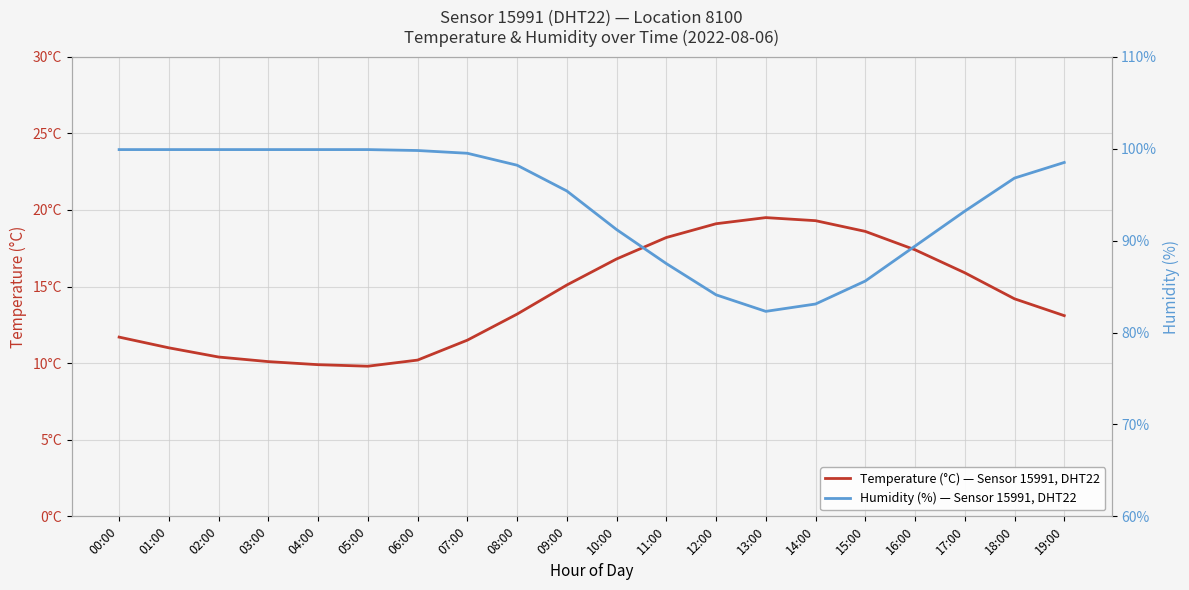

What is the difference between the maximum and minimum values in the temperature series?

9.7